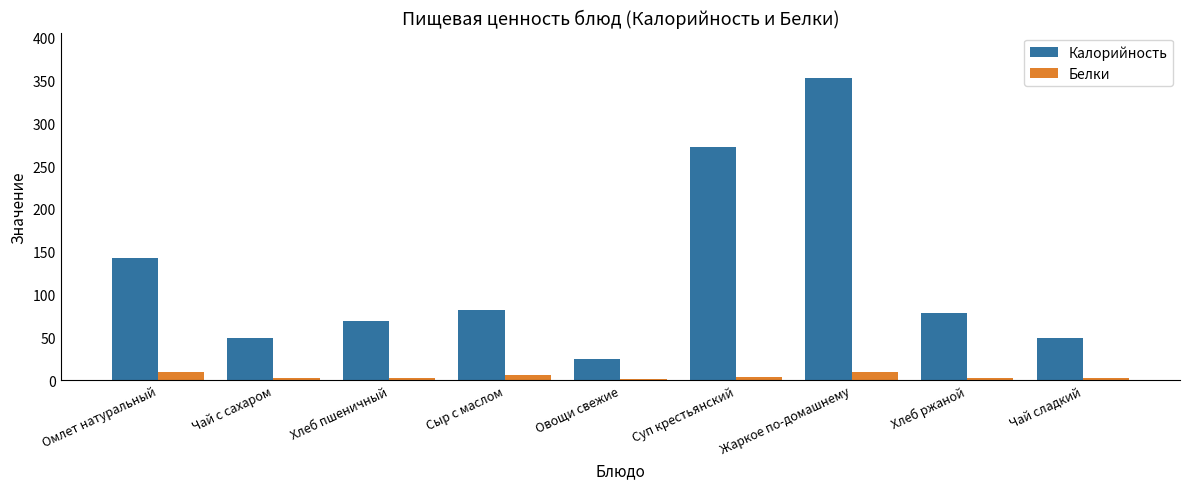

Does the chart contain stacked bars?

No